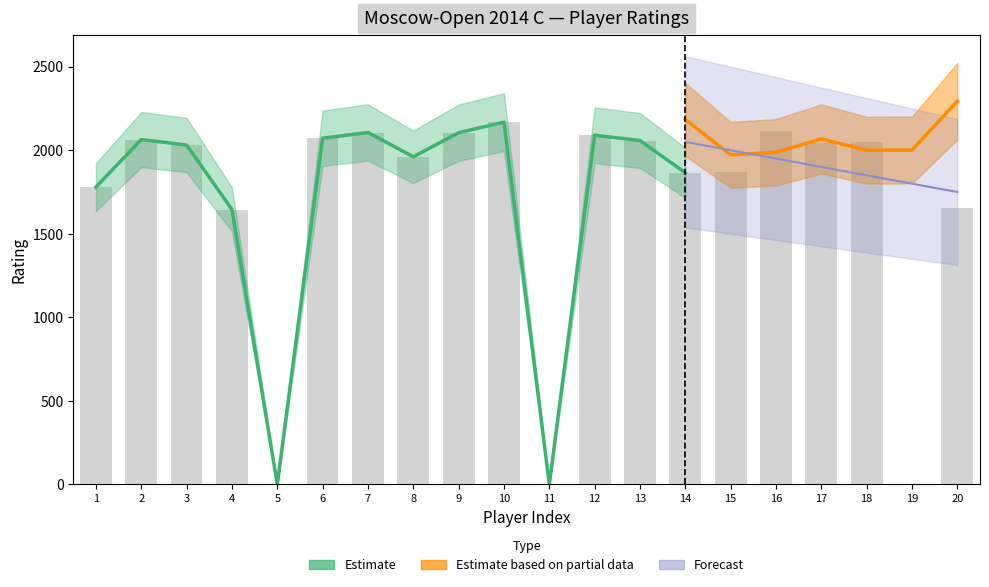

What is the minimum value for Forecast?

1750